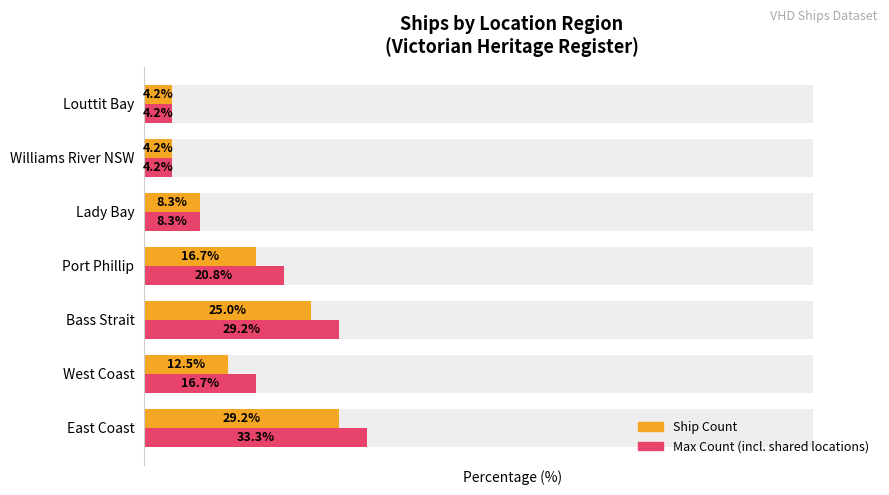

Reading right to left, what are all the values shown in this chart?

Count of ships: 4.2	4.2	8.3	16.7	25.0	12.5	29.2
Max possible count: 4.2	4.2	8.3	20.8	29.2	16.7	33.3